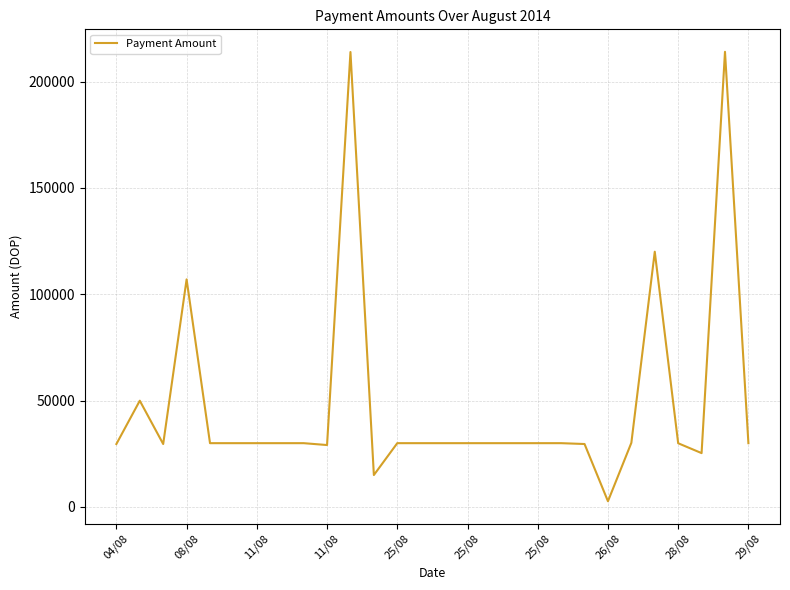

What is the difference between the maximum and minimum values?

211268.6